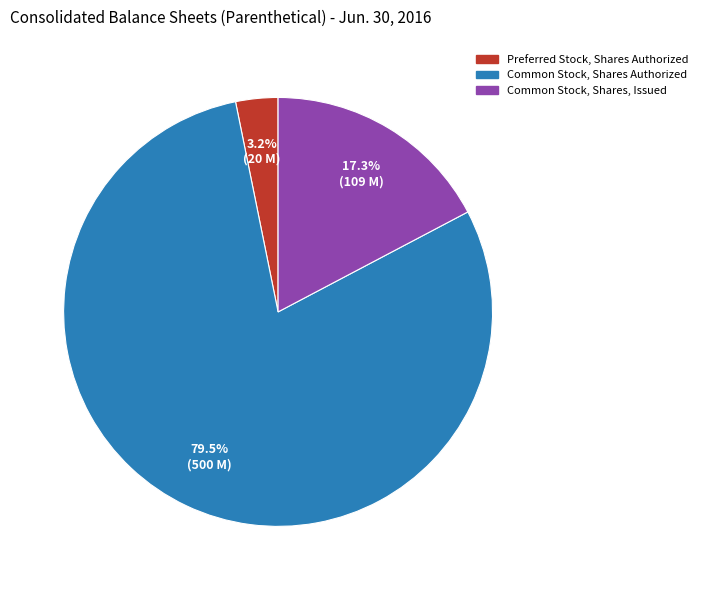

The Common Stock, Shares, Issued slice represents 17% of the pie. True or false?

True